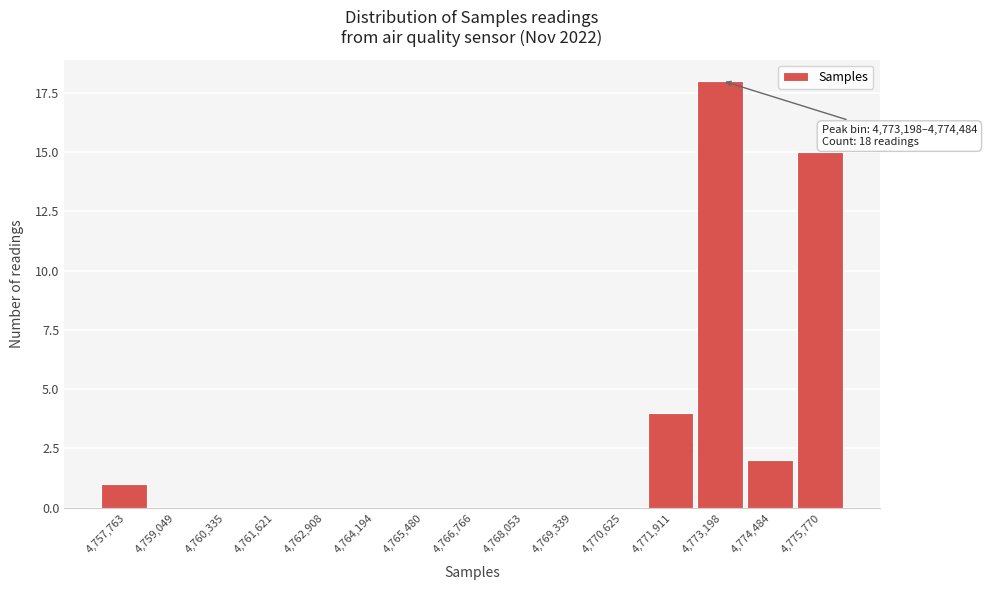

Reading left to right, list all the values displayed in this chart.

4,757,763=1	4,759,049=0	4,760,335=0	4,761,621=0	4,762,908=0	4,764,194=0	4,765,480=0	4,766,766=0	4,768,053=0	4,769,339=0	4,770,625=0	4,771,911=4	4,773,198=18	4,774,484=2	4,775,770=15